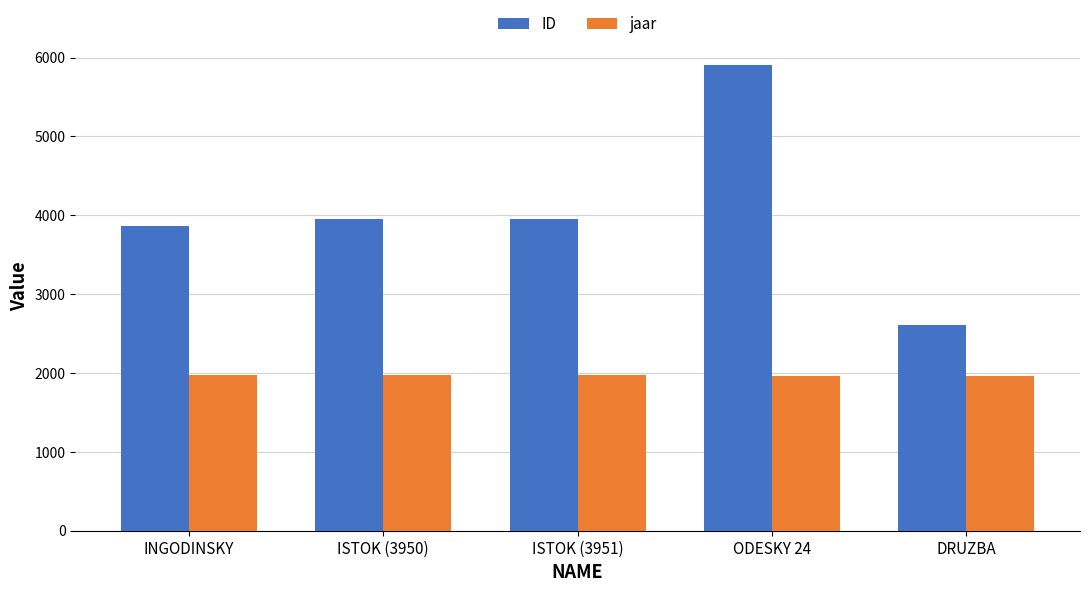

At which category is the sum across all series the highest?

ODESKY 24